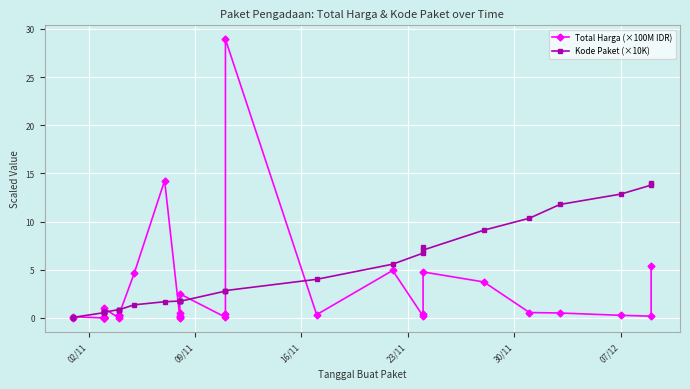

What is the greatest value displayed?

28.9